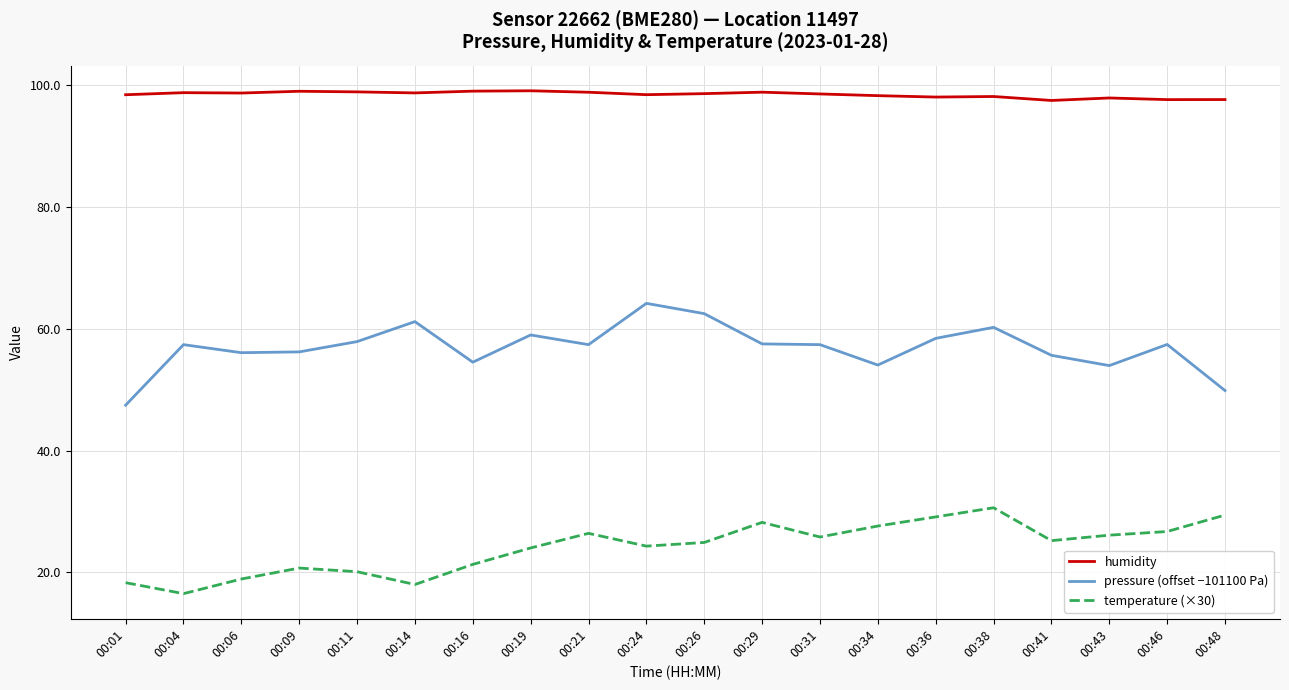

Which series has the widest spread of values?

pressure (offset −101100 Pa)